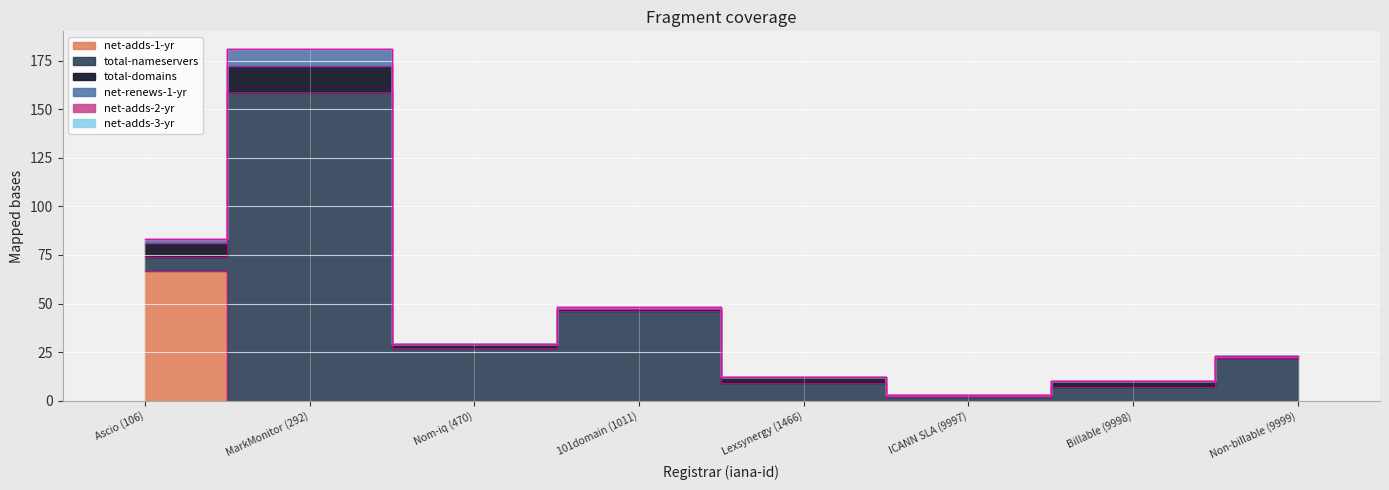

At which label is net-adds-1-yr closest to 33?

MarkMonitor (292)